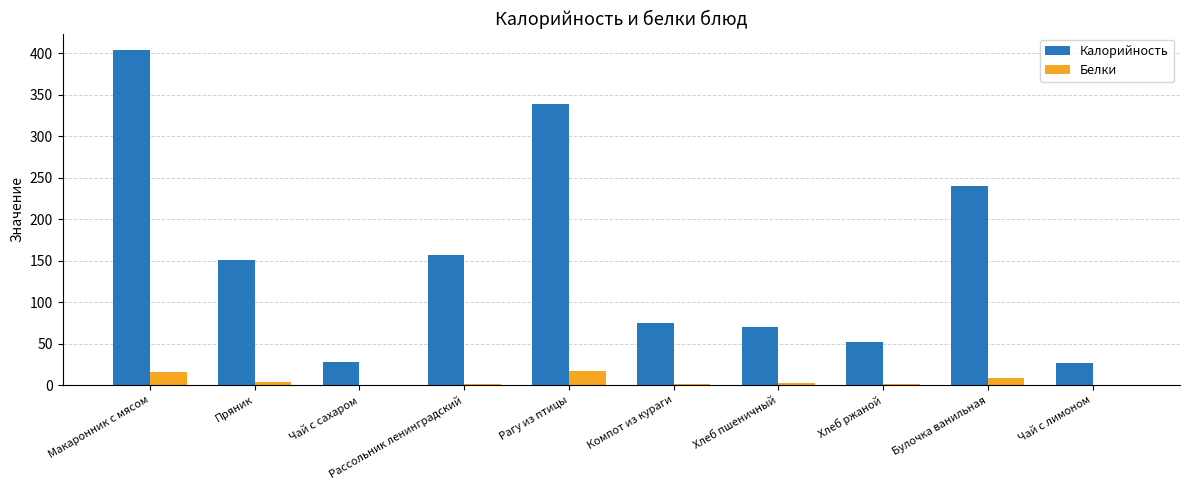

Which series has the largest total across all categories?

Калорийность